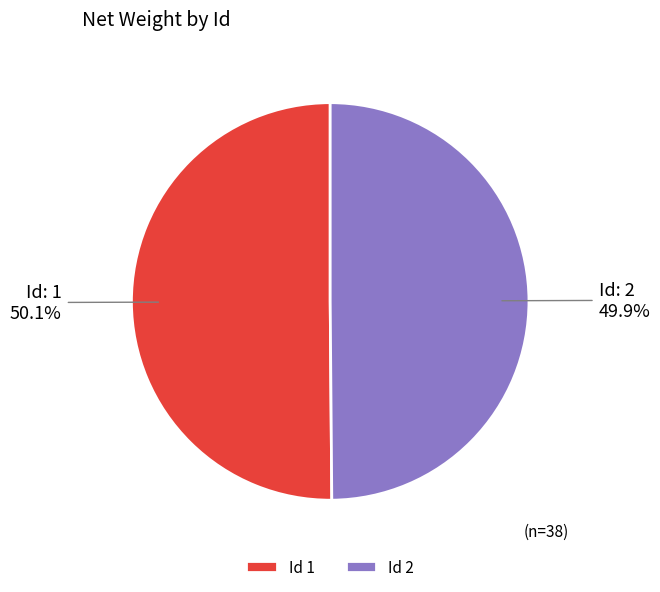

Approximately how many times larger is the value at Id 2 compared to Id 1?

1.0